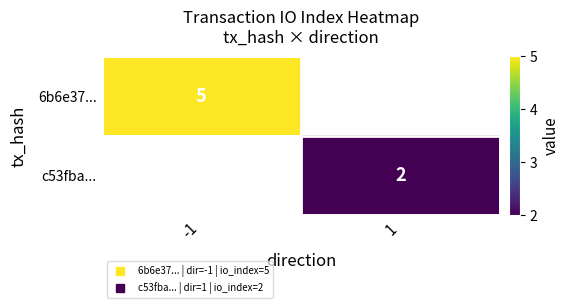

Which category has the highest value in the c53fba... series?

-1